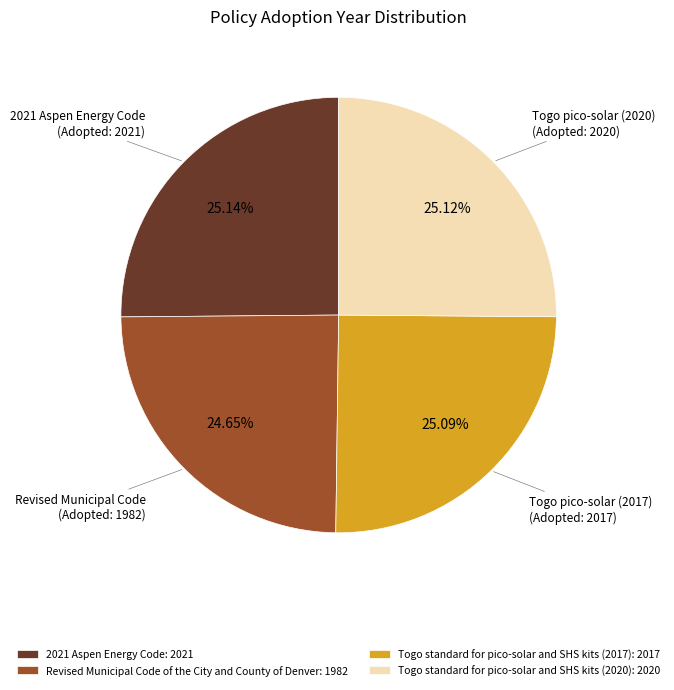

Combined, do Togo standard for pico-solar and SHS kits (2020) and 2021 Aspen Energy Code account for over 50%?

Yes